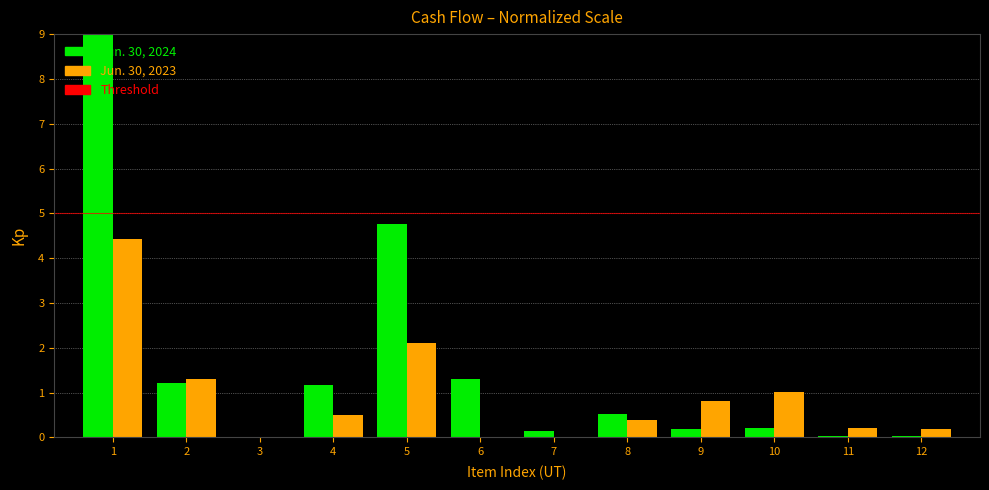

What is the total value across all series at 8?

0.9